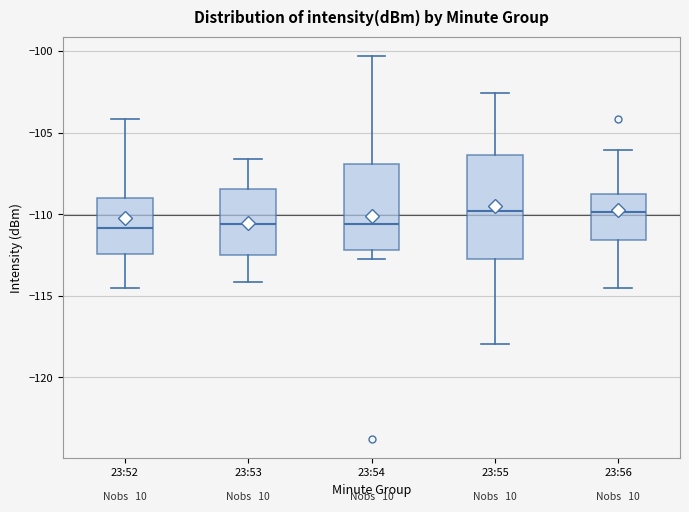

Reading left to right, read every box against the y-axis: the position of its median line, the range the box covers, and the ends of its whiskers. The values are not printed on the chart, so give them approximately, as read against the axis.

23:52: median -111.0, box -112.5 to -109.0, whiskers -114.5 to -104.0
23:53: median -110.5, box -112.5 to -108.5, whiskers -114.0 to -106.5
23:54: median -110.5, box -112.0 to -107.0, whiskers -112.5 to -100.5
23:55: median -110.0, box -112.5 to -106.5, whiskers -118.0 to -102.5
23:56: median -110.0, box -111.5 to -109.0, whiskers -114.5 to -106.0